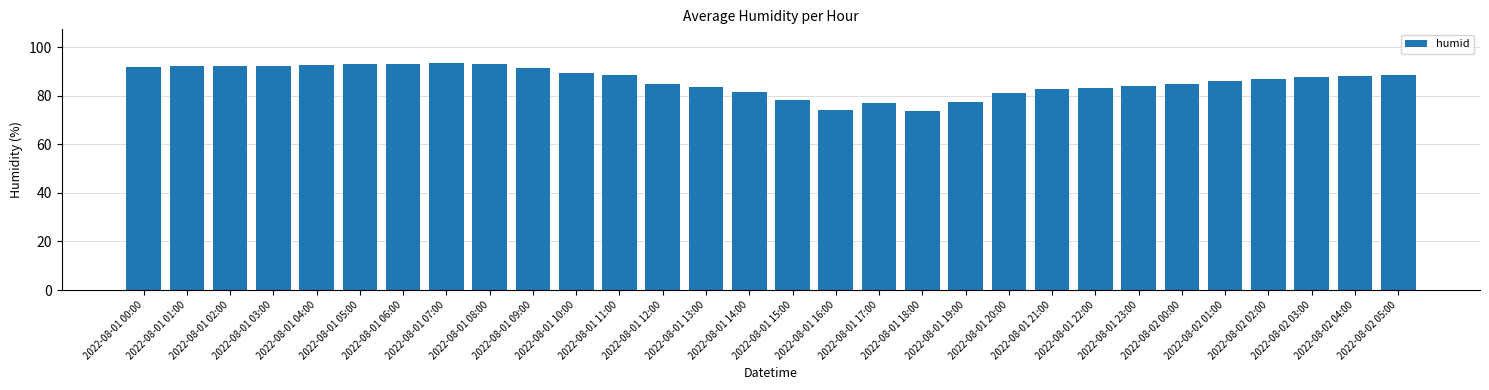

How many categories are shown in the chart?

30